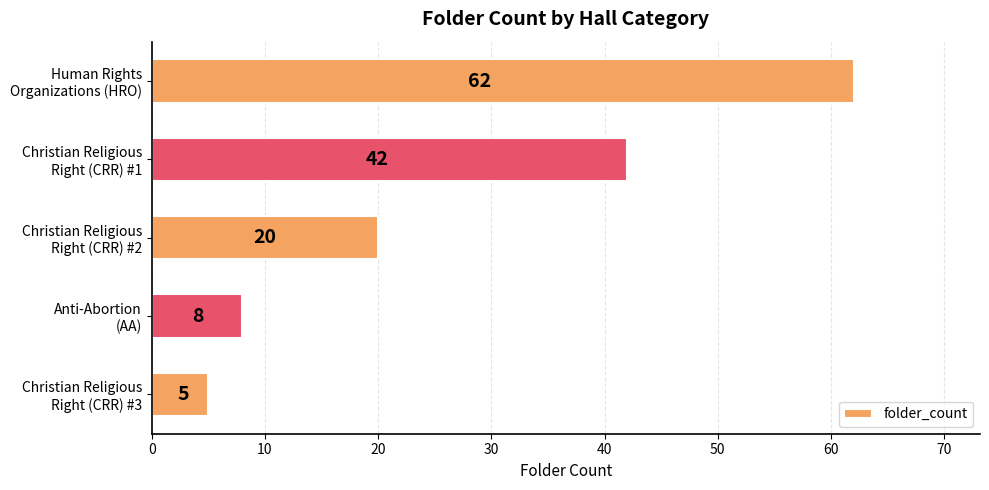

What is the average value?

27